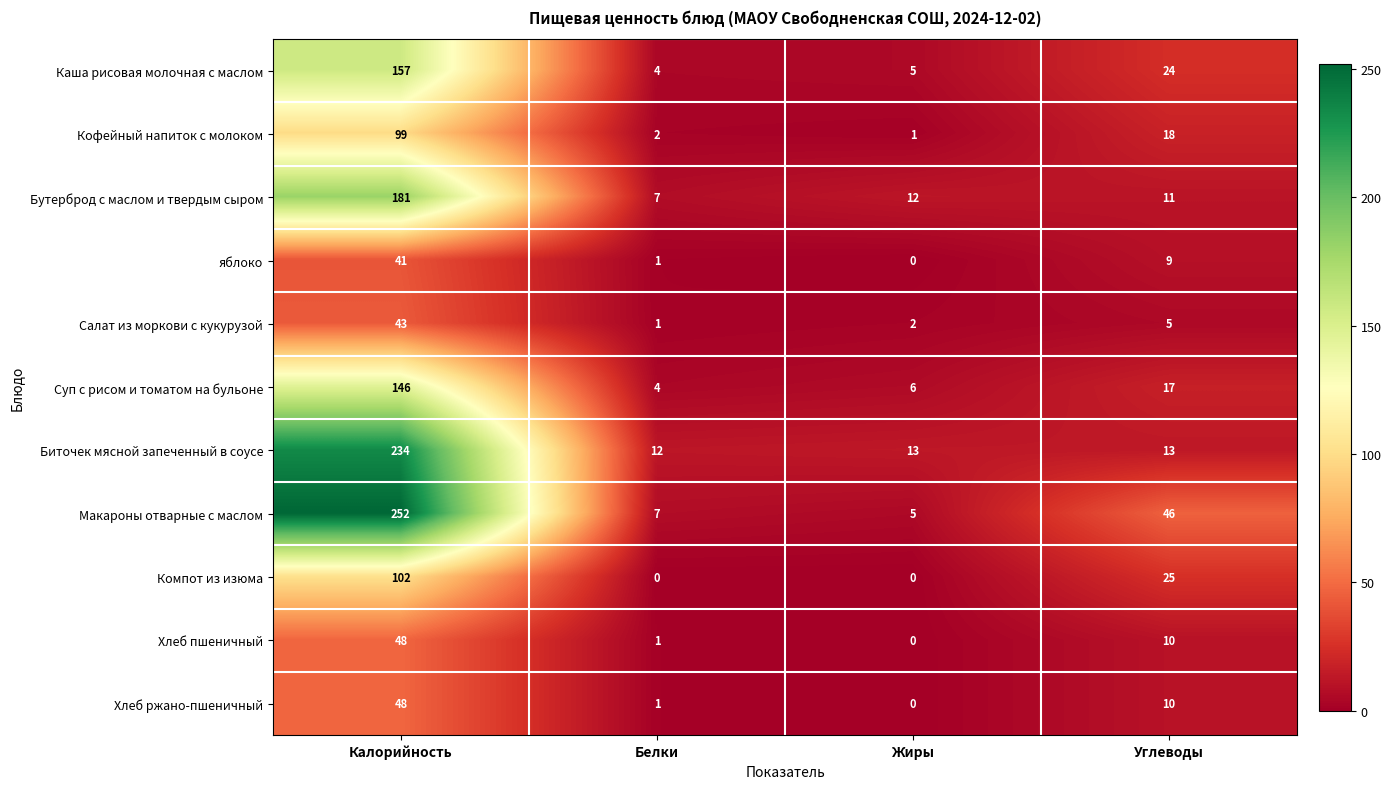

Which series has the largest range (max minus min)?

Макароны отварные с маслом